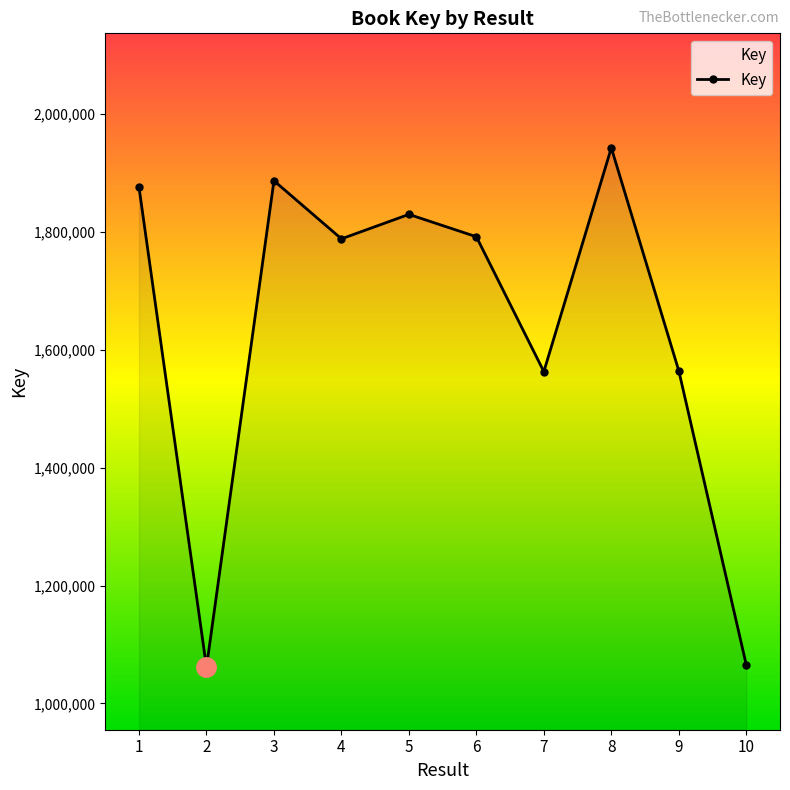

At which category does the data reach its first local valley?

2